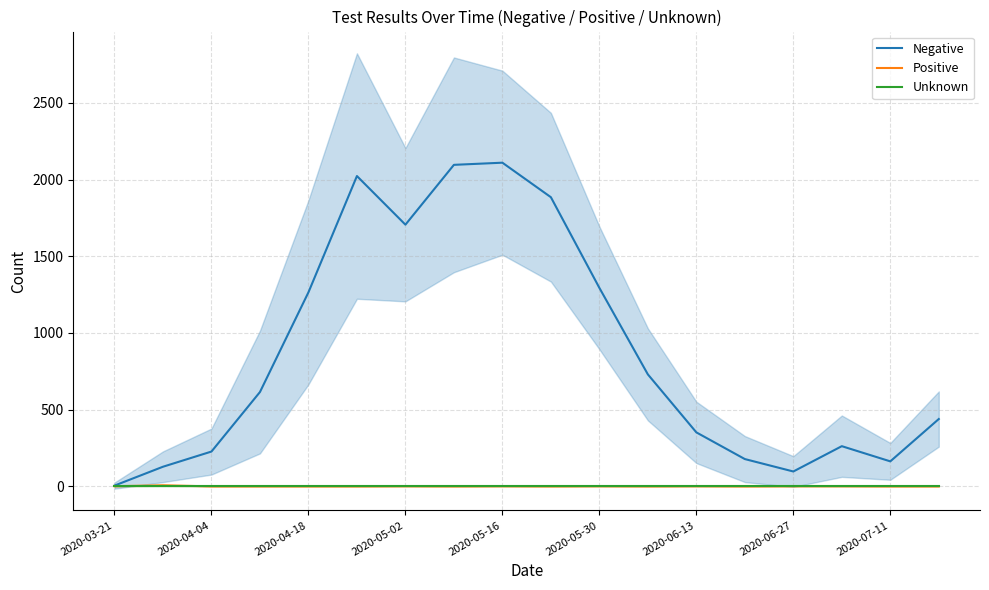

The value of Unknown at 2020-04-18 is 0. True or false?

True